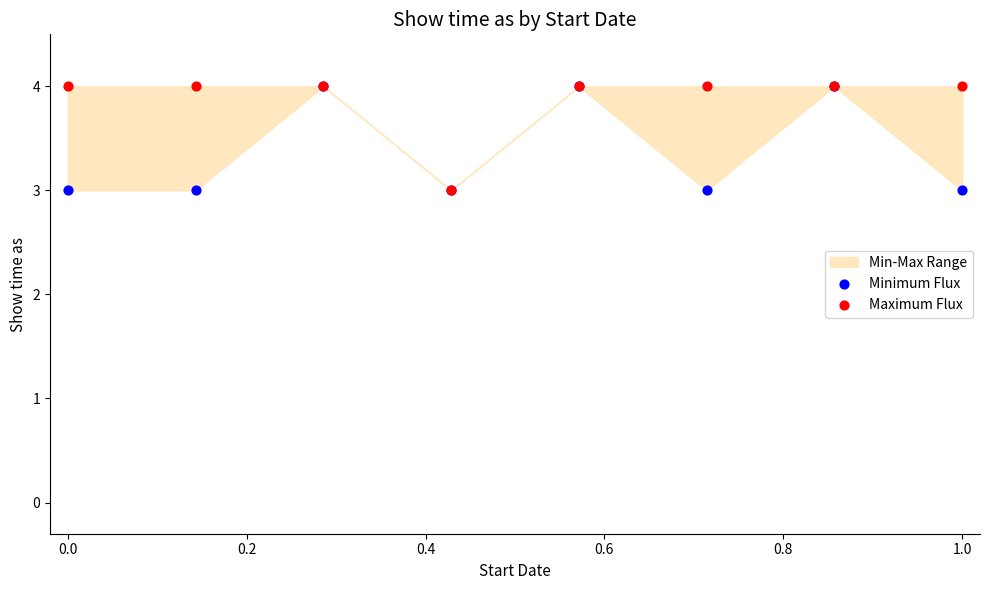

Which series reaches the minimum Y coordinate?

Minimum Flux